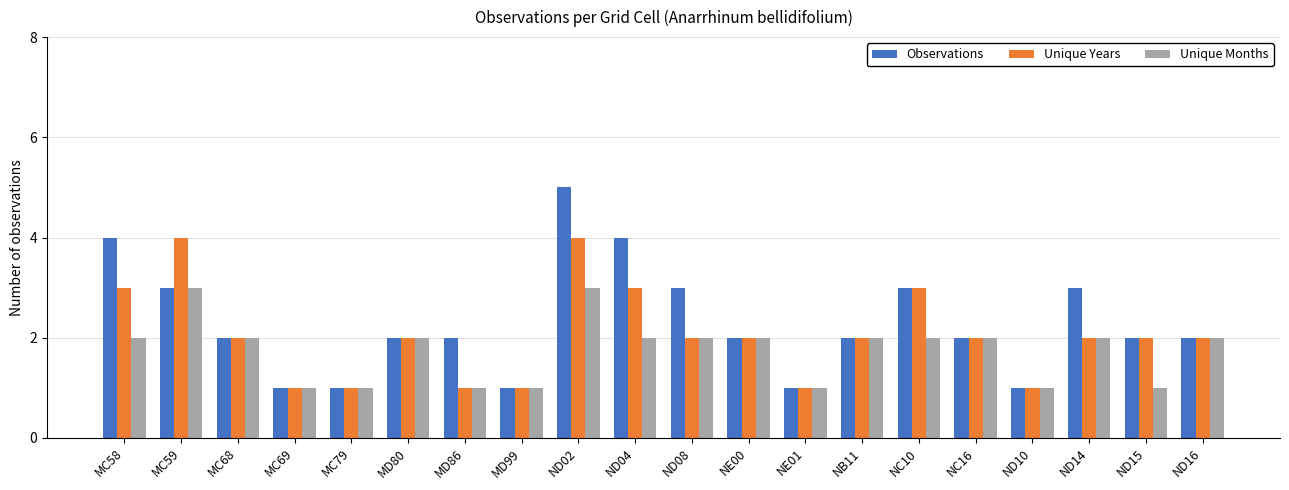

What is the difference between the maximum and minimum values in the Observations series?

4